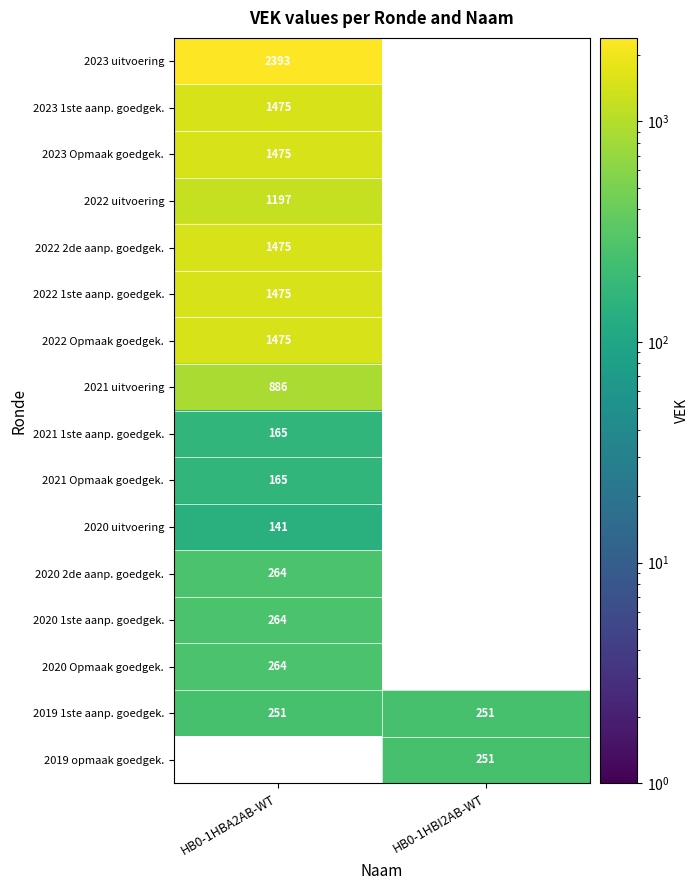

True or false: 2020 uitvoering has a value of 141 at HB0-1HBA2AB-WT.

True